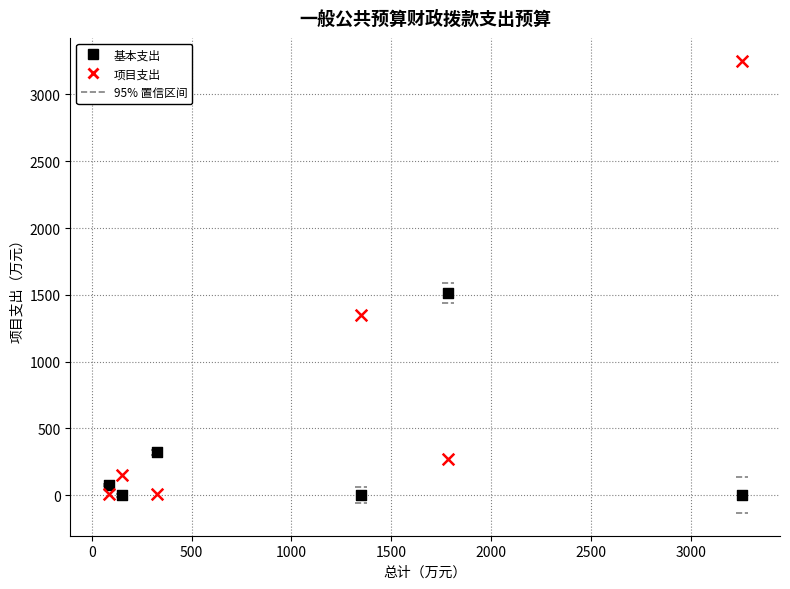

Which series reaches the maximum Y coordinate?

项目支出